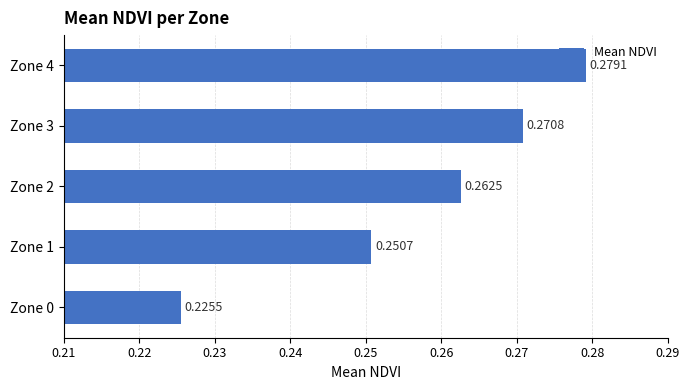

Where is the data nearest to the value 0?

Zone 0